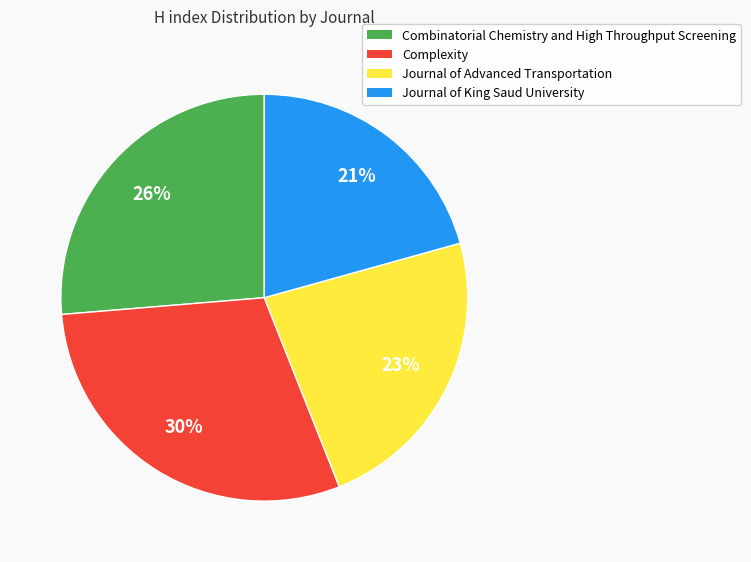

Which has a higher value, Journal of King Saud University or Combinatorial Chemistry and High Throughput Screening?

Combinatorial Chemistry and High Throughput Screening